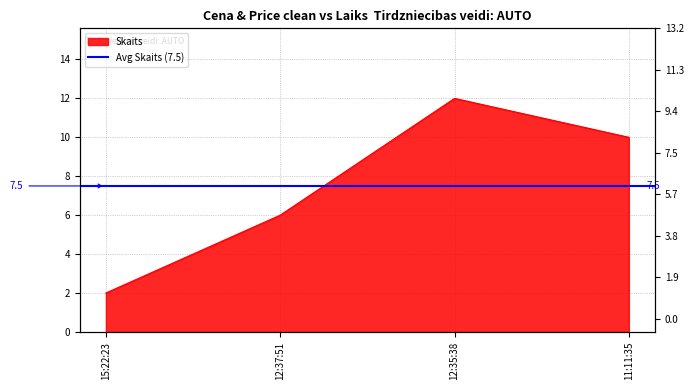

Reading left to right, extract all data points from this chart.

2	6	12	10